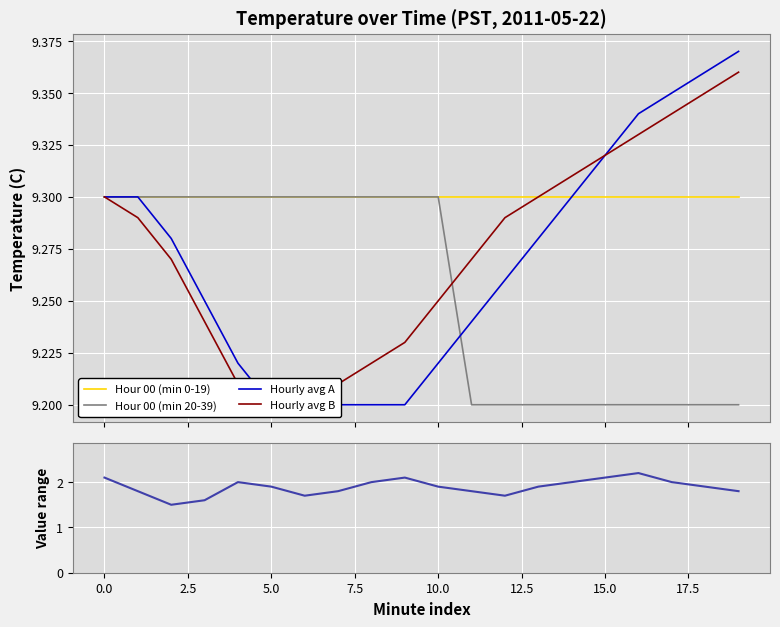

What is the maximum value for Hour 00 (min 20-39)?

9.3